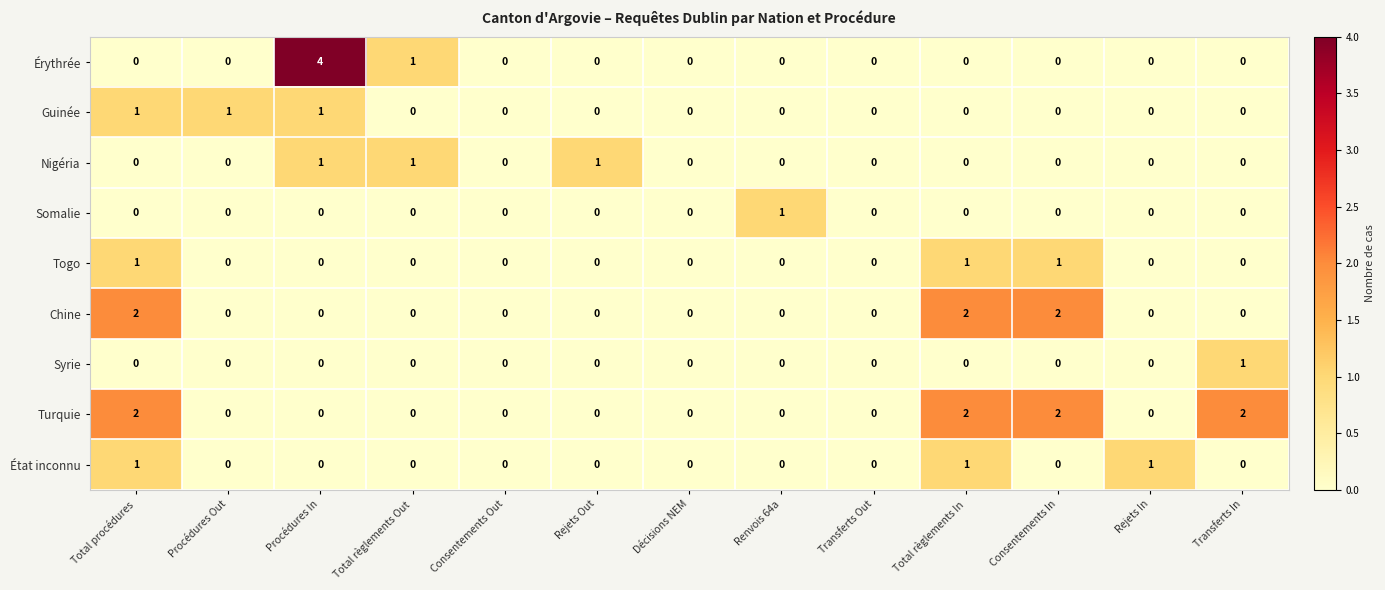

Which series has the largest total across all categories?

Turquie